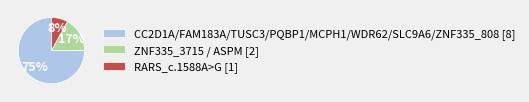

Is ZNF335_3715 / ASPM [2] the majority of the pie?

No